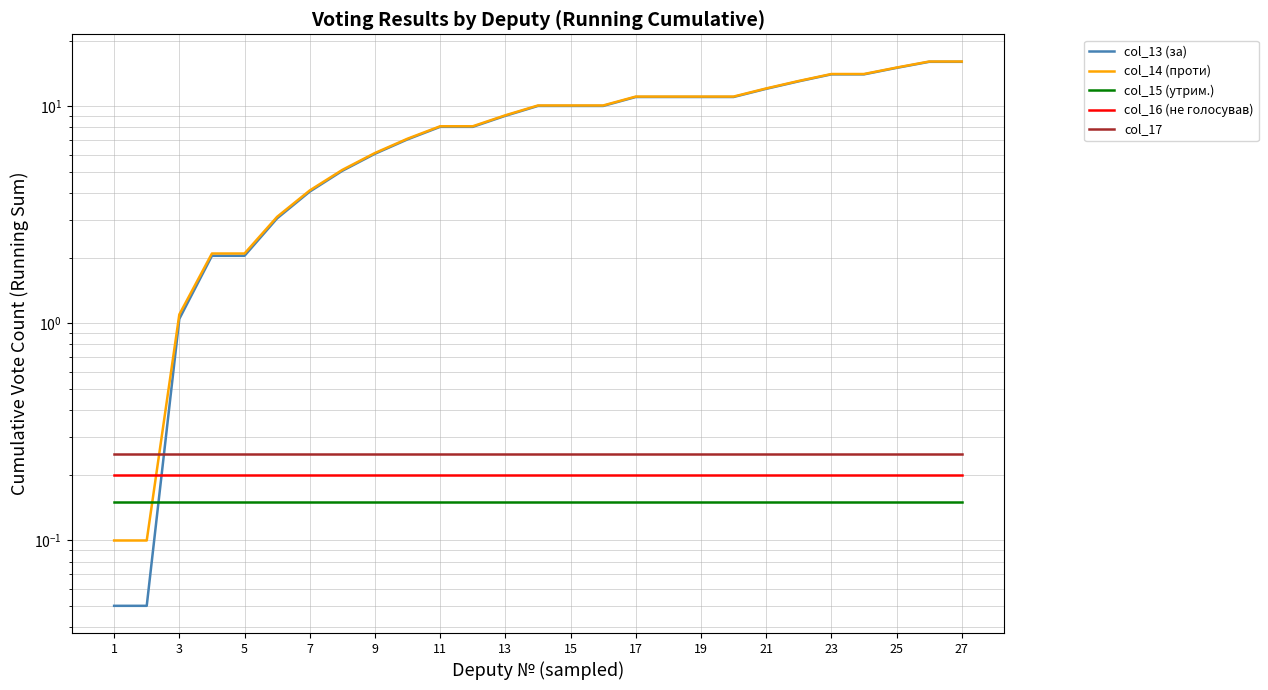

True or false: col_14 (проти) and col_13 (за) intersect in this chart.

False